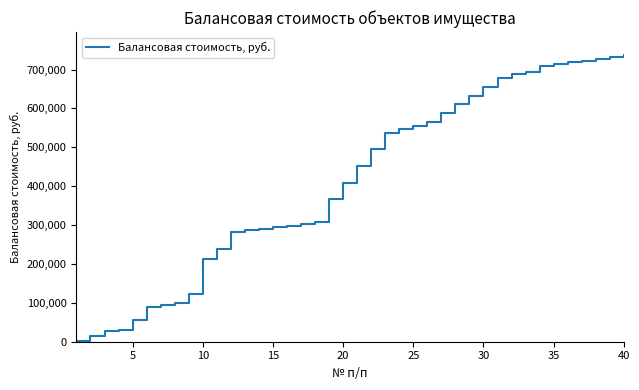

Reading right to left, list all the values displayed in this chart.

737369.6	732527.7	727534.8	722692.8	718459.8	714226.8	709993.8	693093.8	687945.8	679173.8	654173.8	631224.8	612201.8	589235.5	565070.7	555520.7	547720.7	537750.7	494928.7	452106.7	409284.7	366462.7	306724.7	302774.7	298824.7	294874.7	290924.7	286974.7	281374.7	238552.7	213512.7	122340.0	99430.0	95640.0	89240.0	54708.0	30588.0	27088.0	15088.0	3089.0